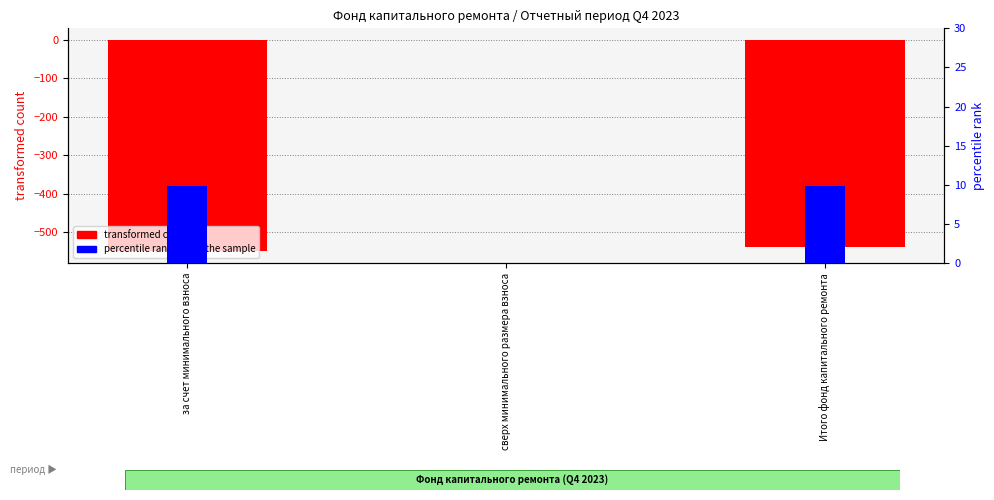

What is the value of the transformed count bar at the 1st from the left?

-547.2